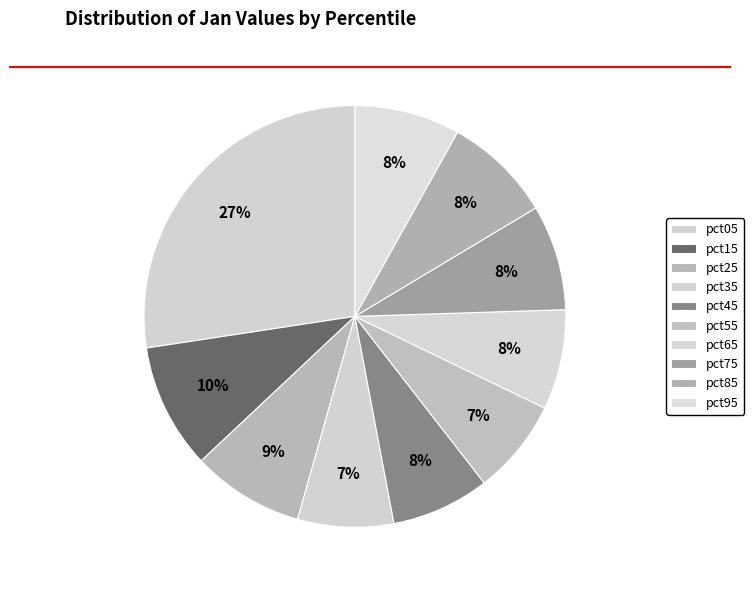

How many segments does this pie chart have?

10